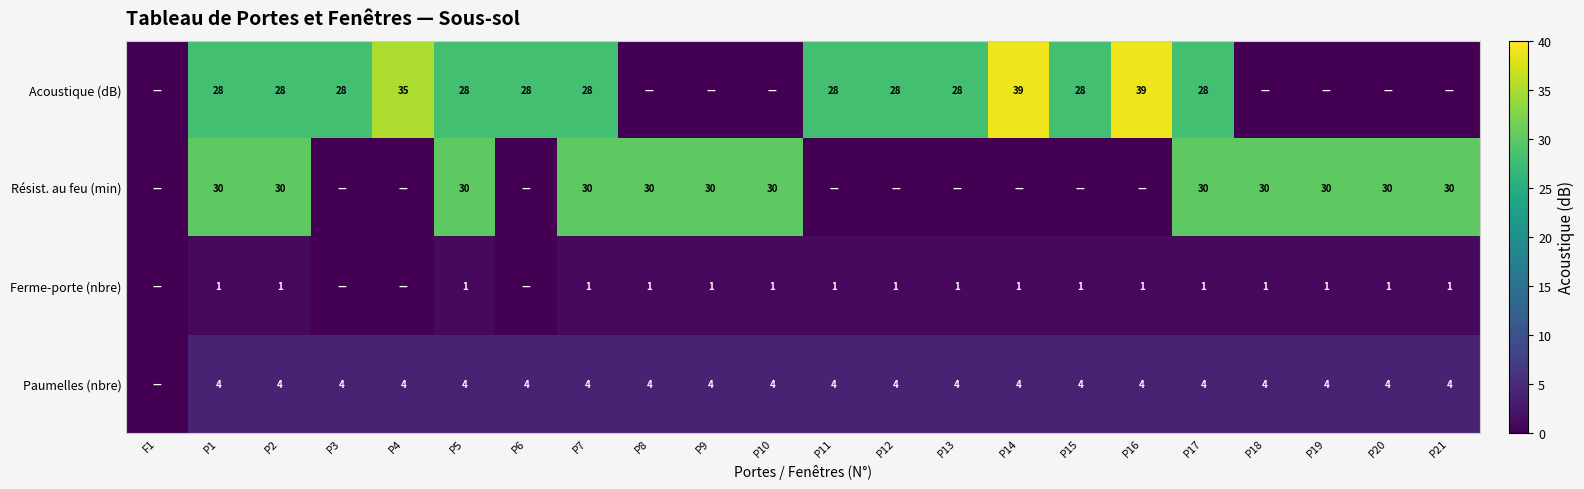

Is it true that Acoustique (dB) equals 11 at P6?

False